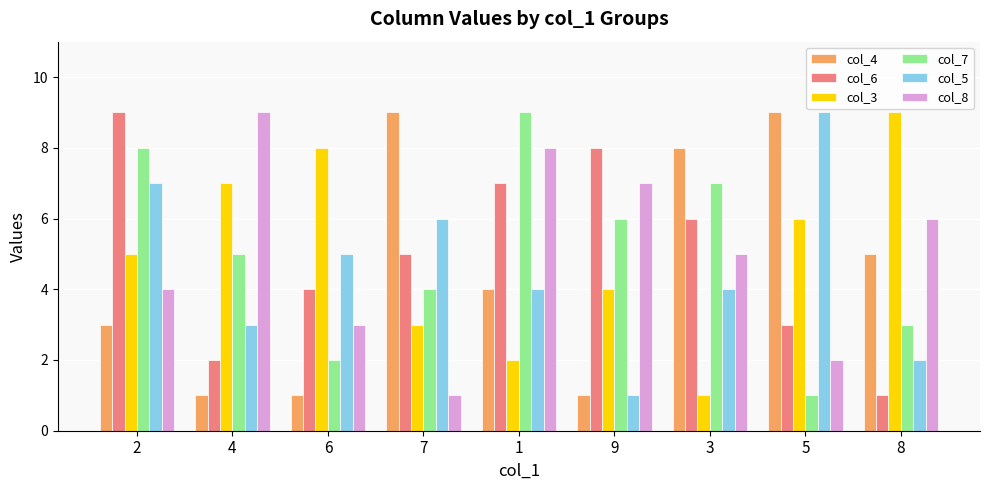

Rank the series at 8 from lowest to highest value.

col_6, col_5, col_7, col_4, col_8, col_3